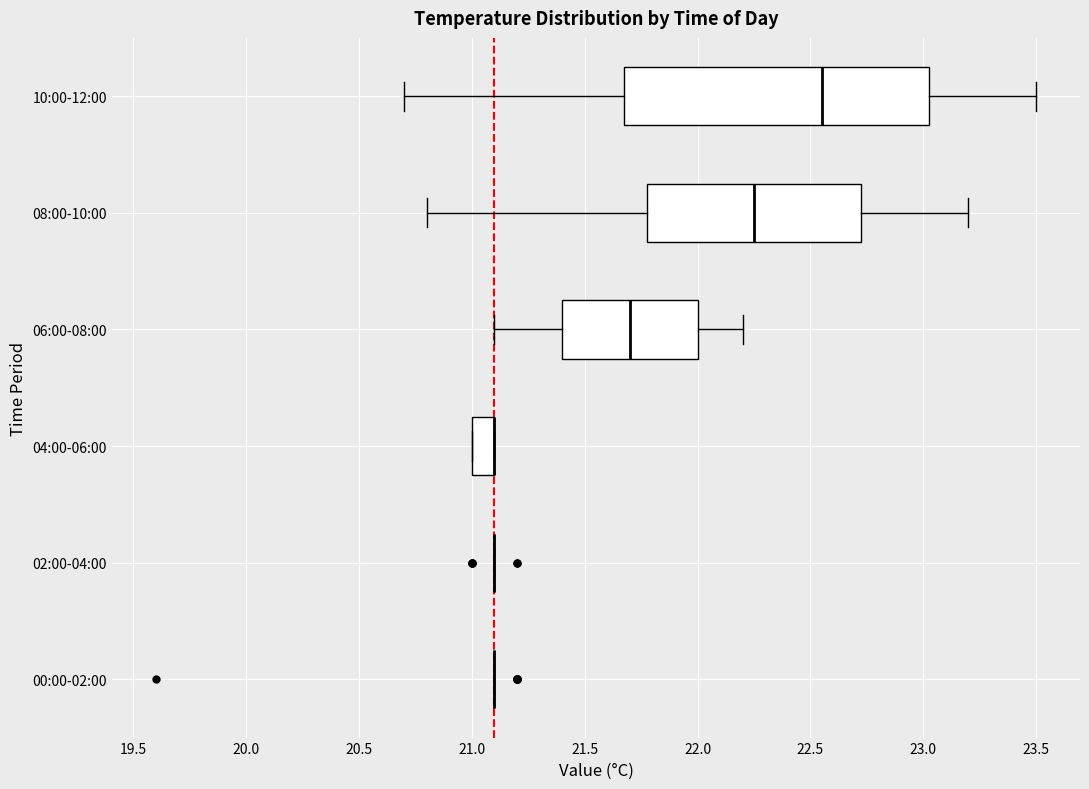

Where does the left whisker of the box for 10:00-12:00 end on the x-axis? The values are not printed on the chart, so give them approximately, as read against the axis.

20.70